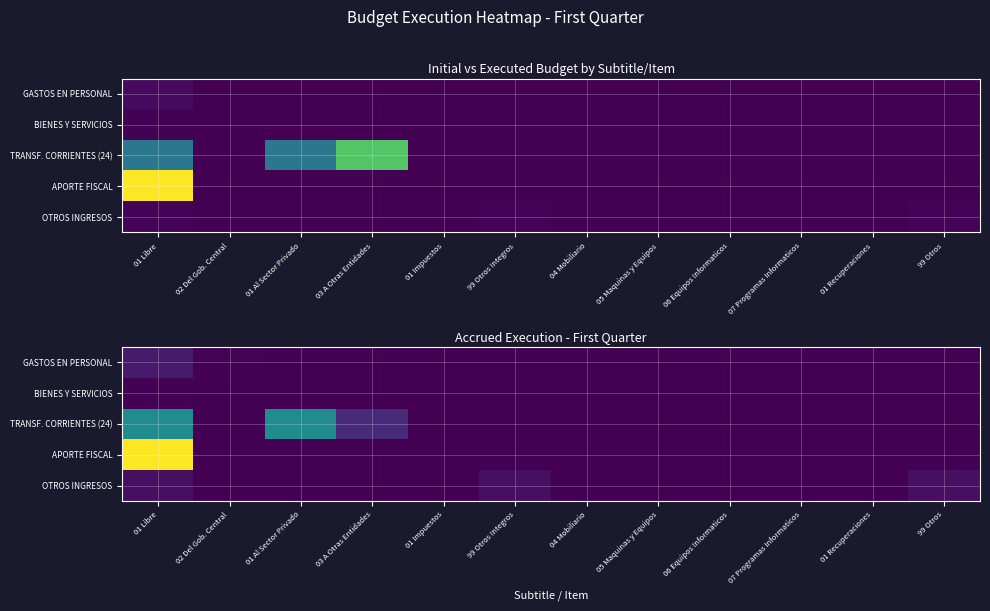

Which has a higher value, 01 Recuperaciones or 01 Impuestos?

01 Recuperaciones